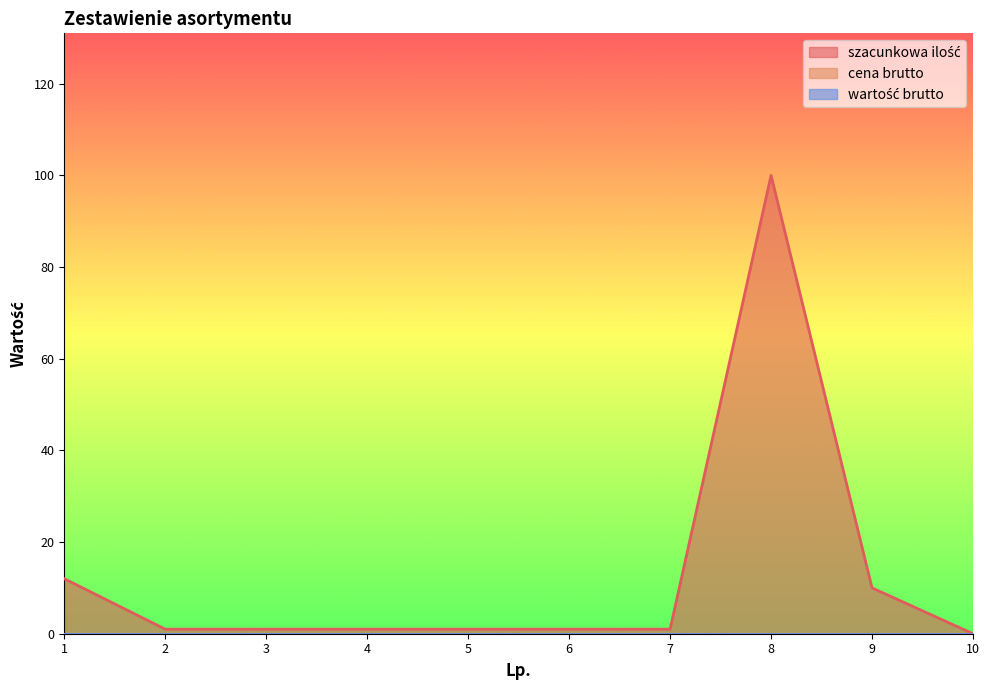

Does the chart display data point markers on the line(s)?

No